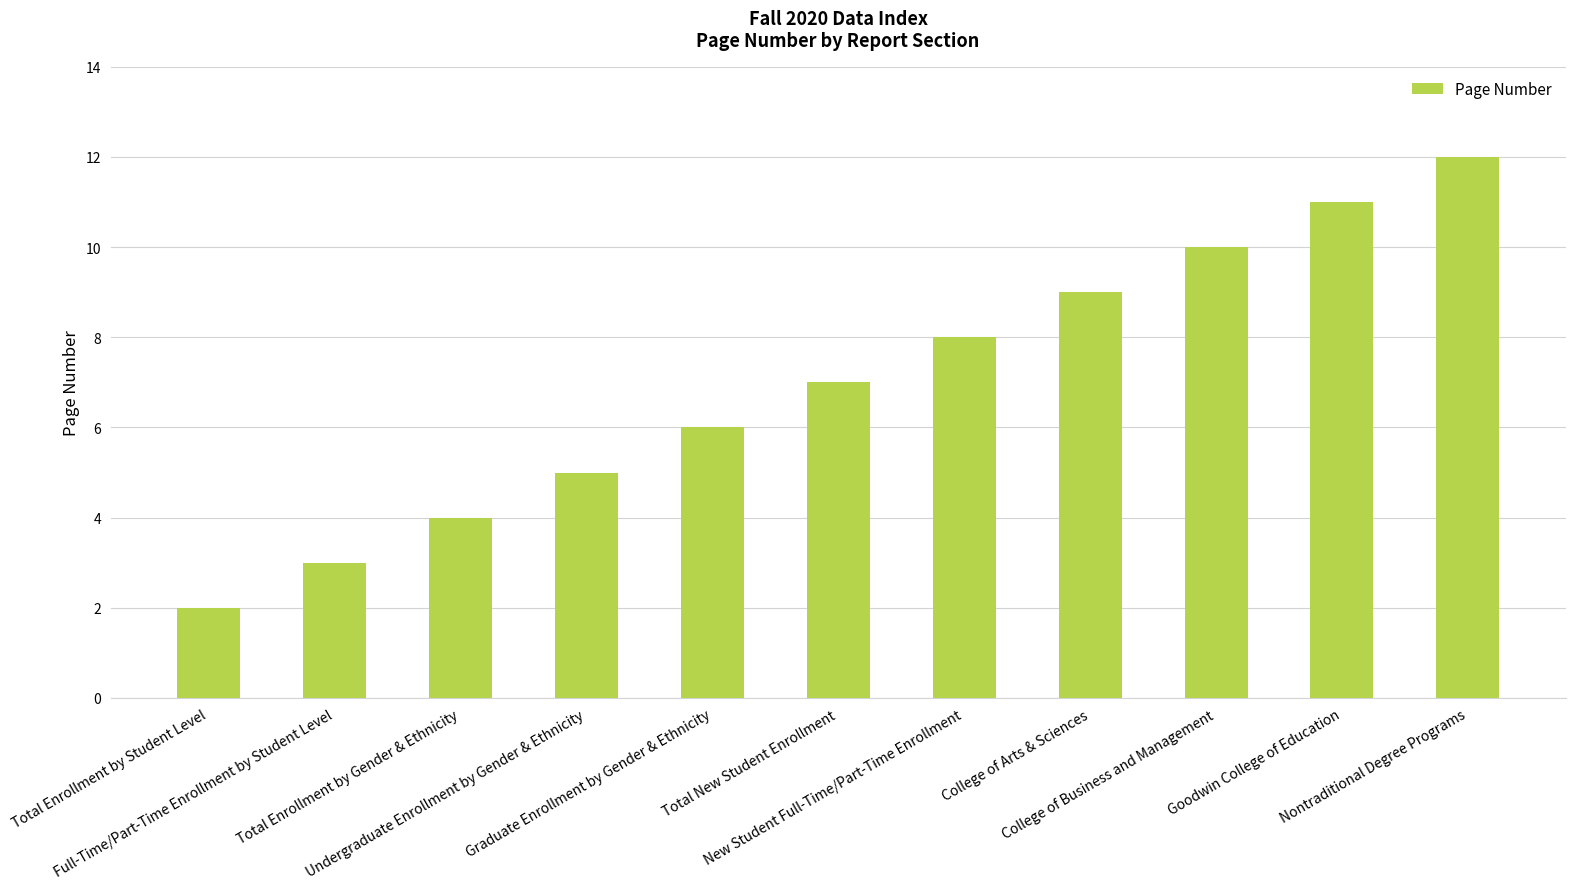

Are the bars horizontal?

No